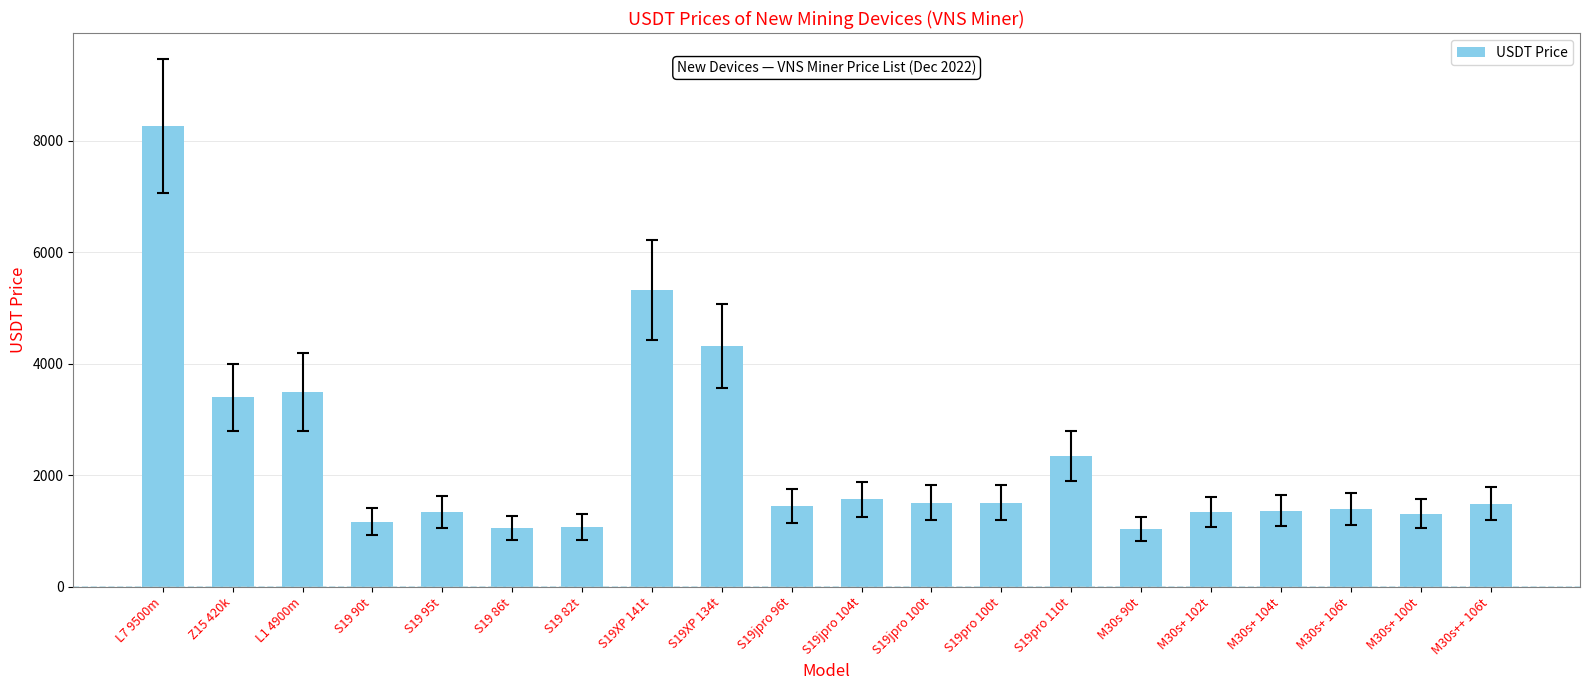

How many values are below 1490?

10